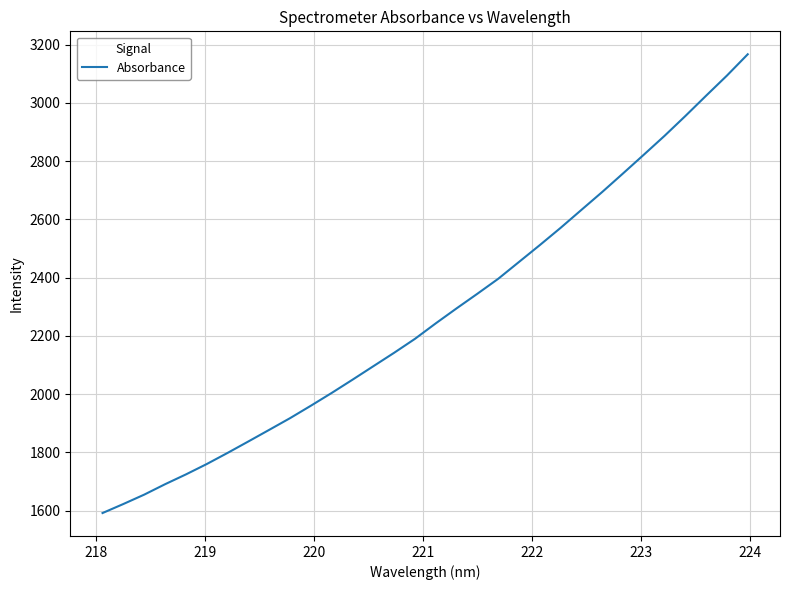

What is the greatest value displayed?

3166.9